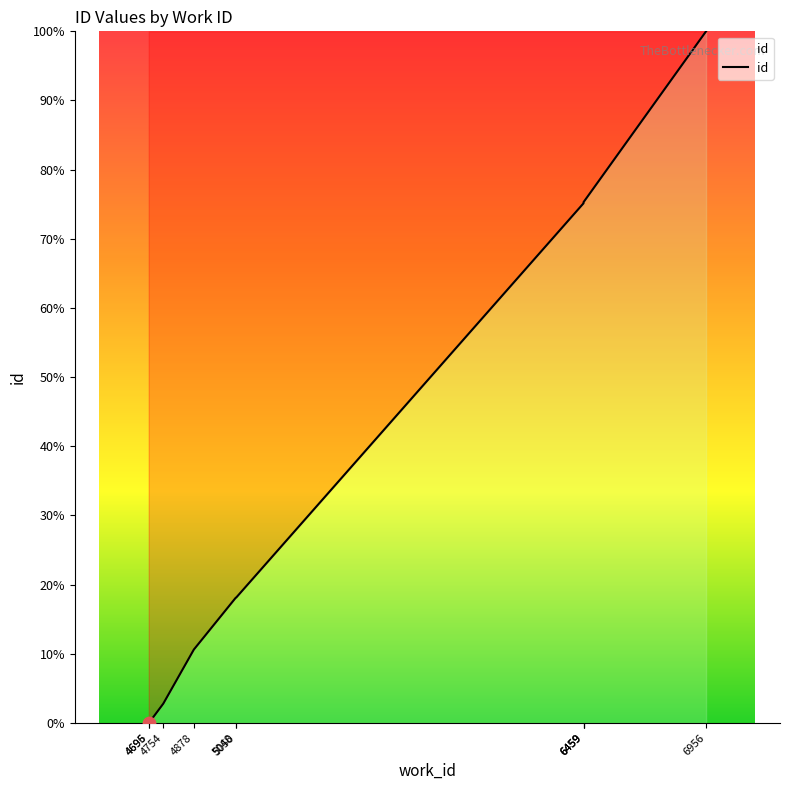

What is the change in value from 6459 to 6956?

+24.7